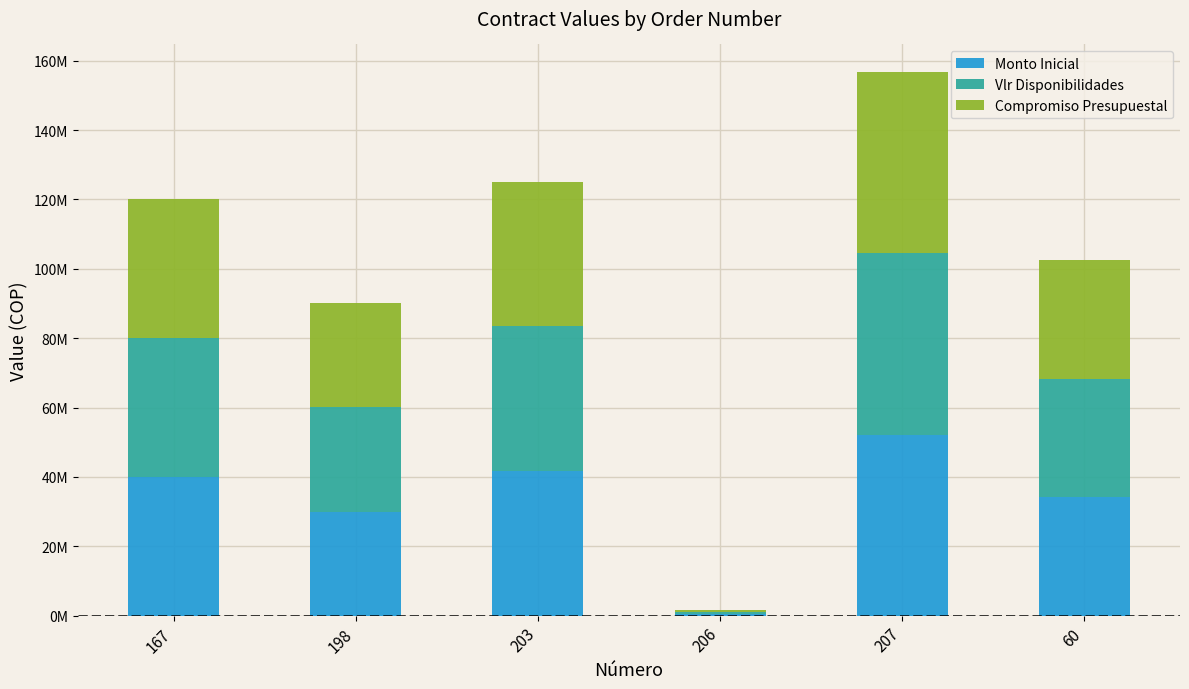

What are all the series names shown in the legend?

Monto Inicial, Vlr Disponibilidades, Compromiso Presupuestal